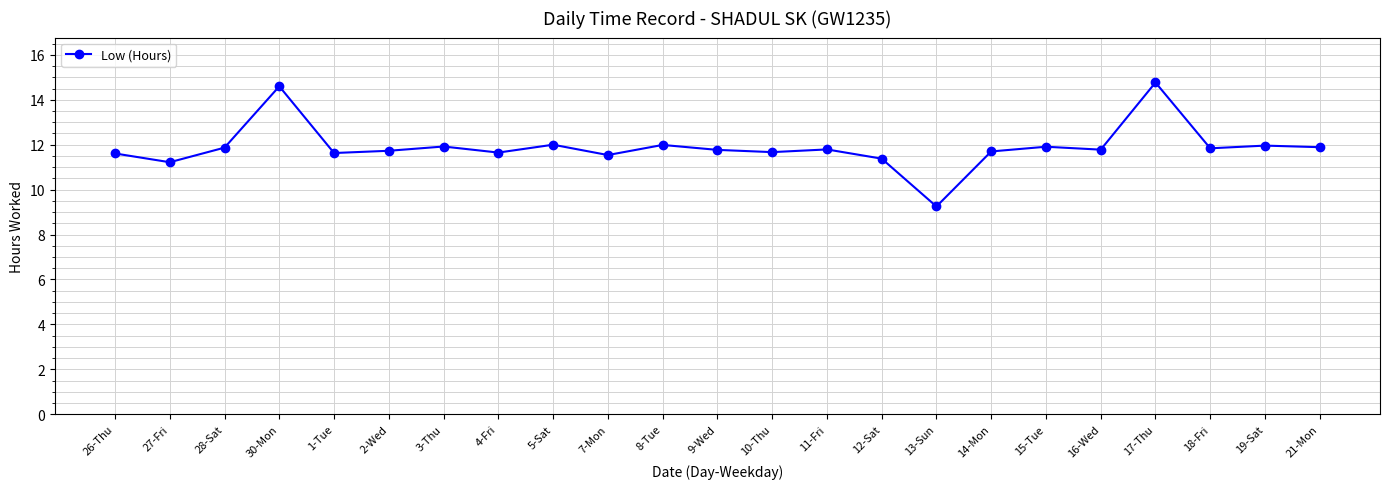

What value does the data have at 7-Mon?

11.5